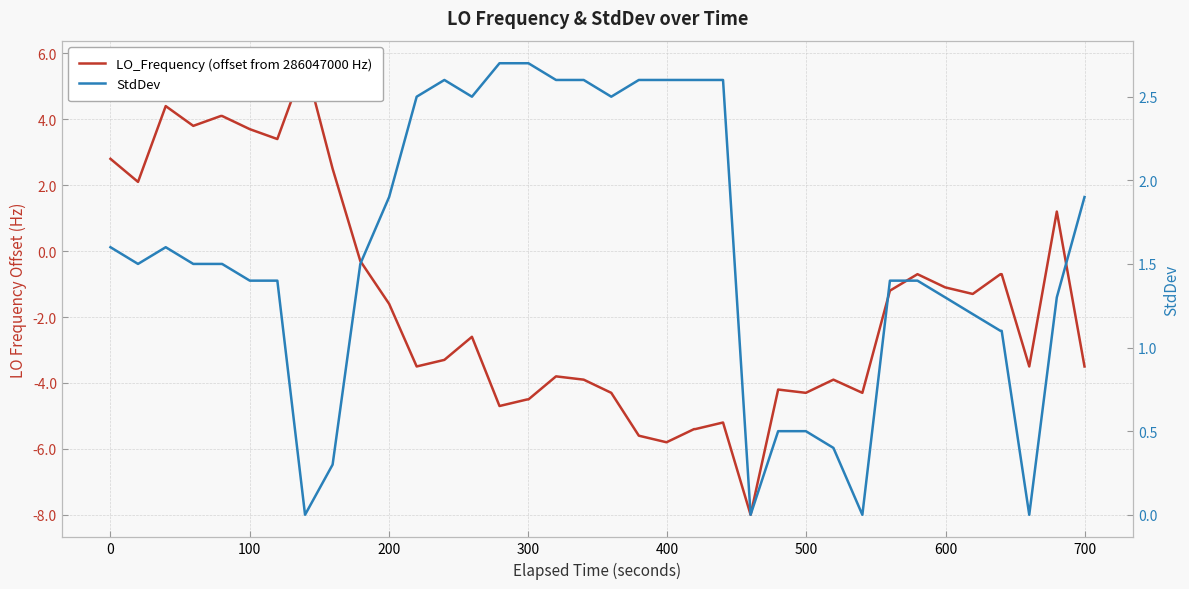

What are all the series names shown in the legend?

LO_Frequency (offset from 286047000 Hz), StdDev